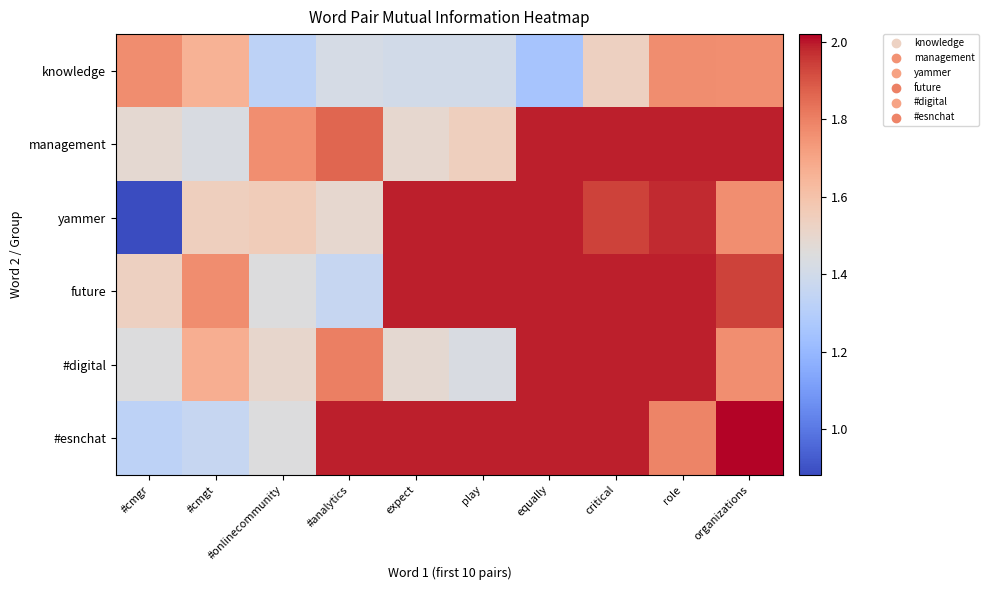

Which series changed the most between #cmgt and organizations?

#esnchat